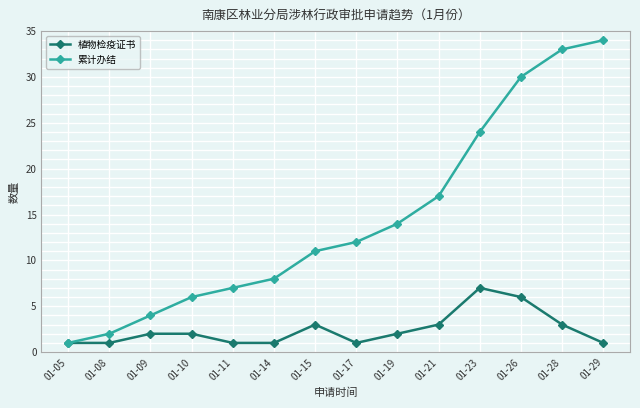

The 累计办结 series shows 2 at 01-09. True or false?

False